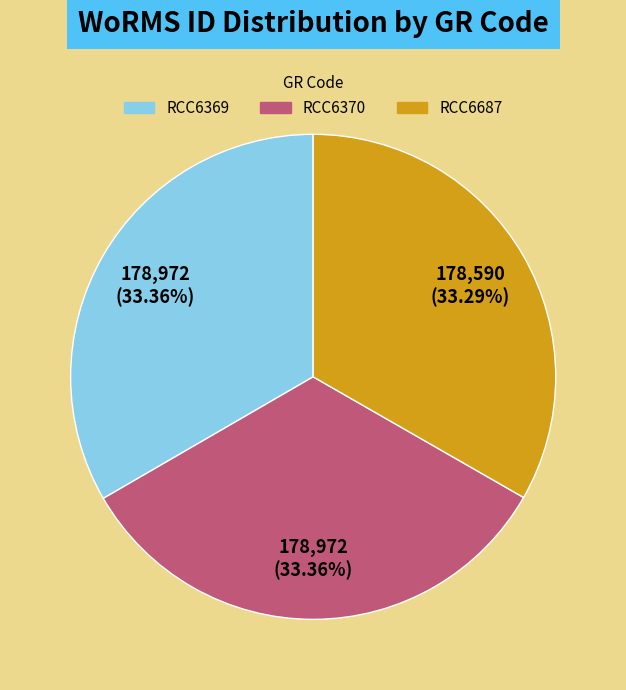

Approximately how many times larger is the value at RCC6370 compared to RCC6369?

1.0